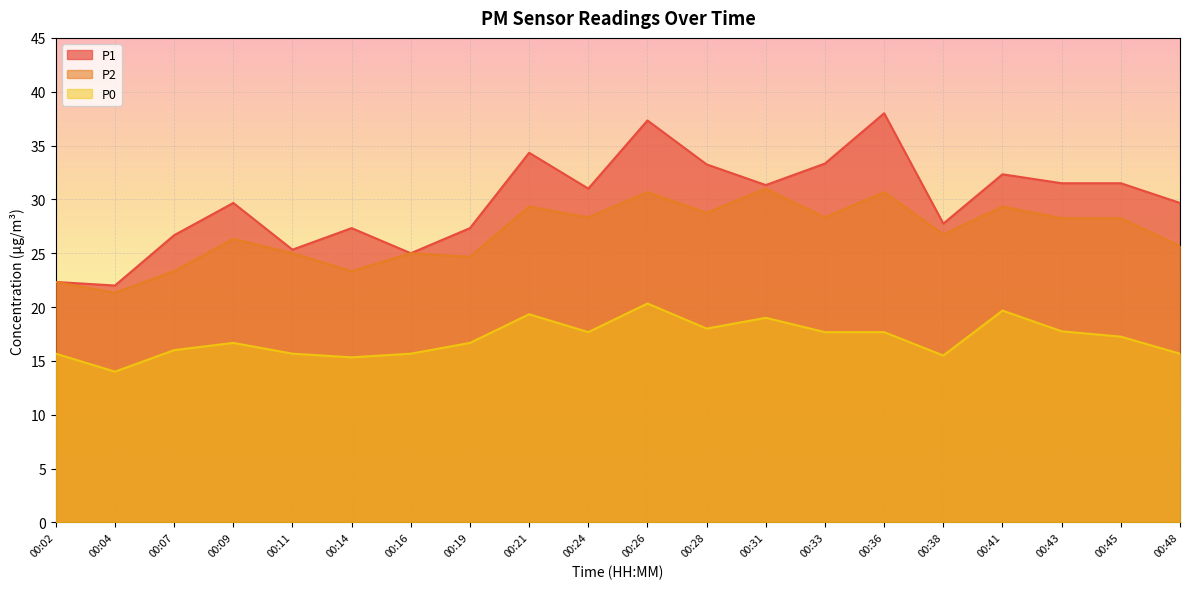

At which category does the chart reach its minimum across all series?

00:04